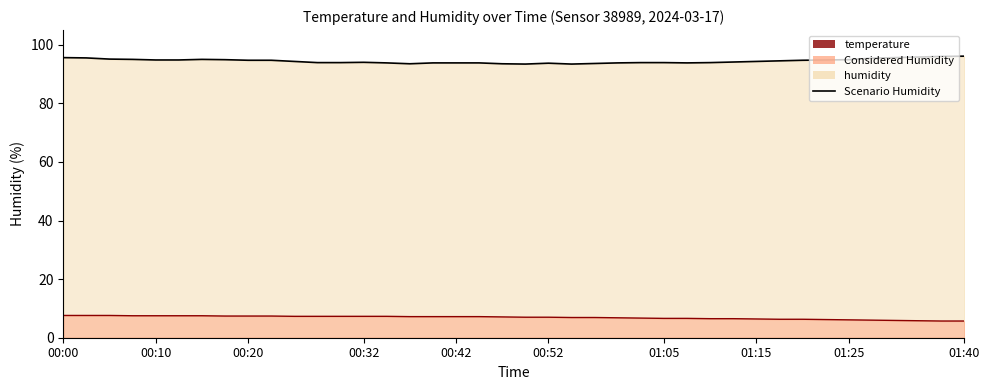

What is the difference between the maximum and second lowest values in the Scenario Temperature series?

1.9